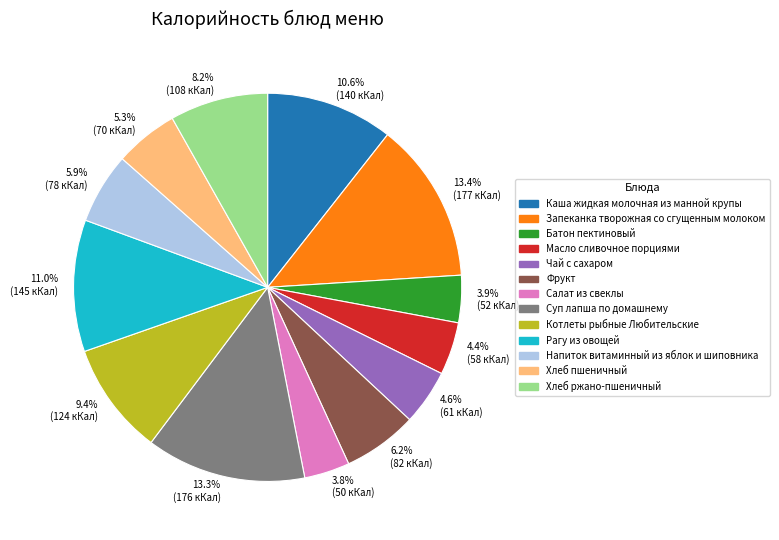

To the nearest percent, what is the average slice percentage?

8%